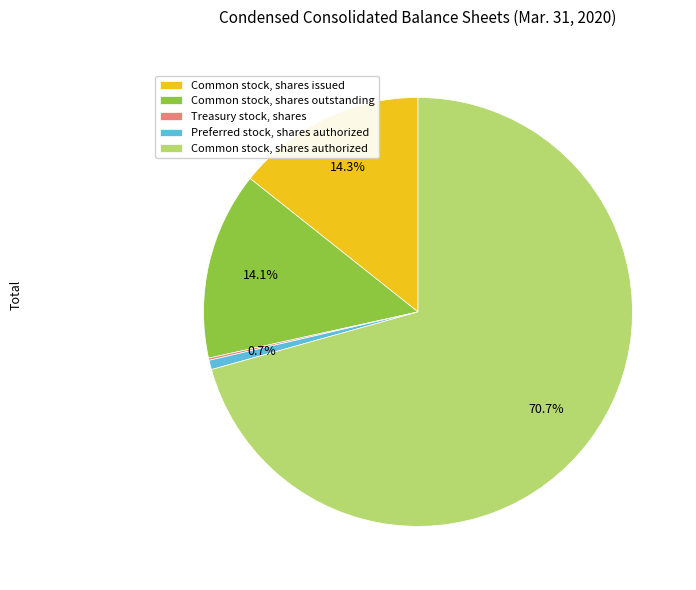

What is the largest slice in the pie chart?

Common stock, shares authorized